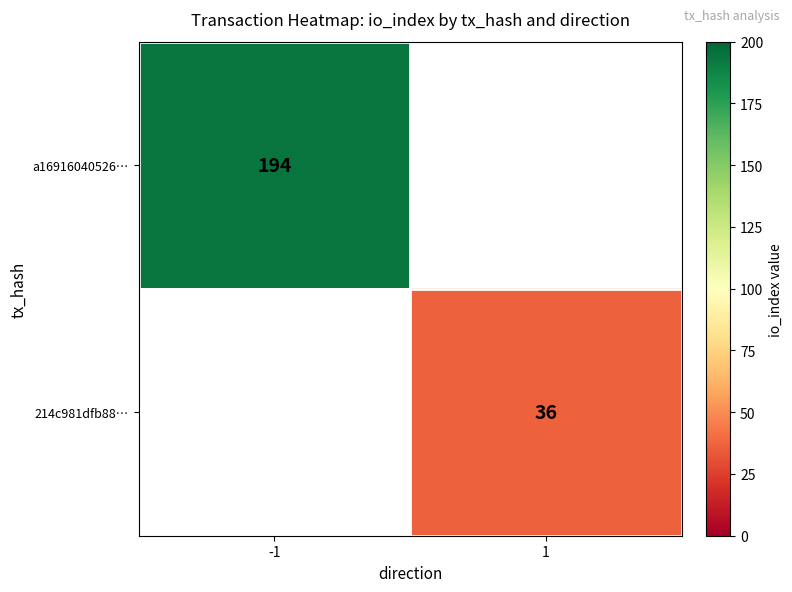

Count the number of categories in the chart.

2